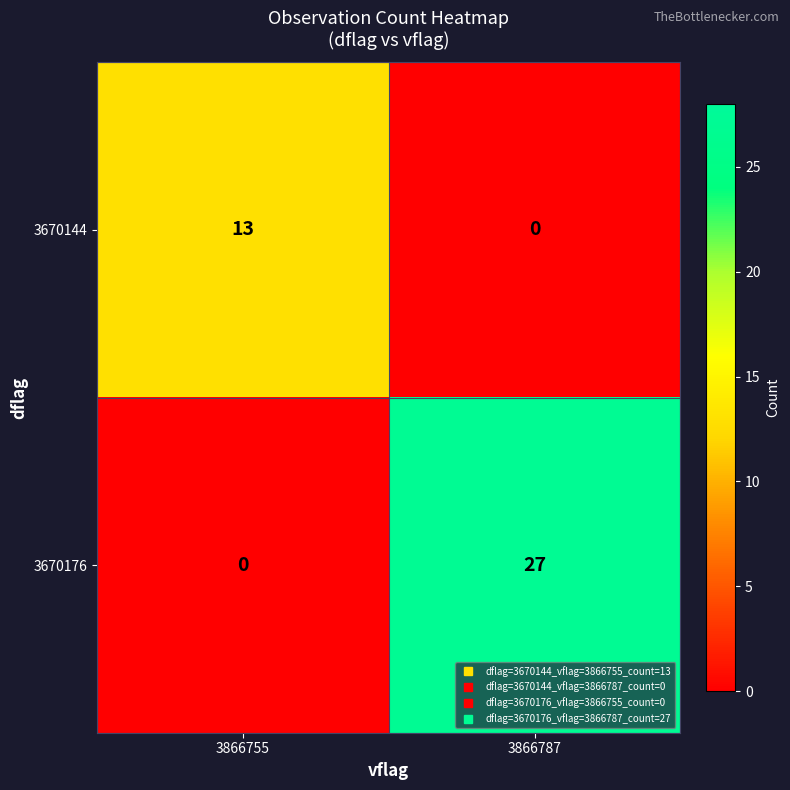

At which category is the sum across all series the highest?

3866787